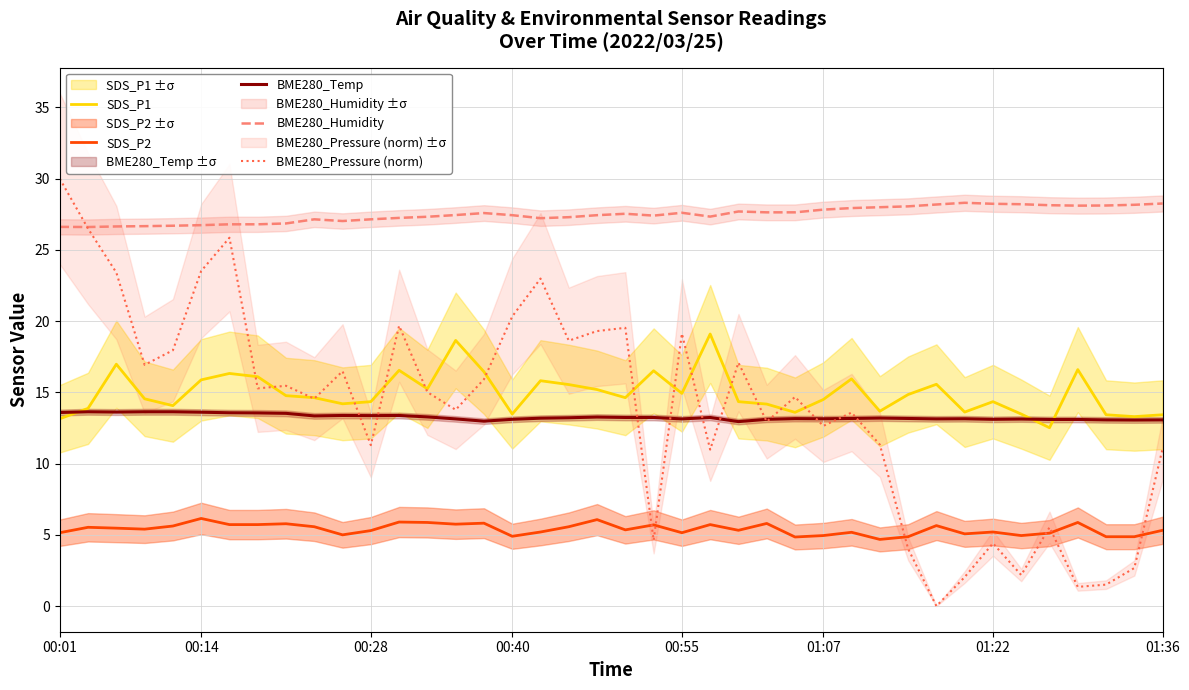

True or false: SDS_P2 and BME280_Pressure (norm) cross at least once.

True